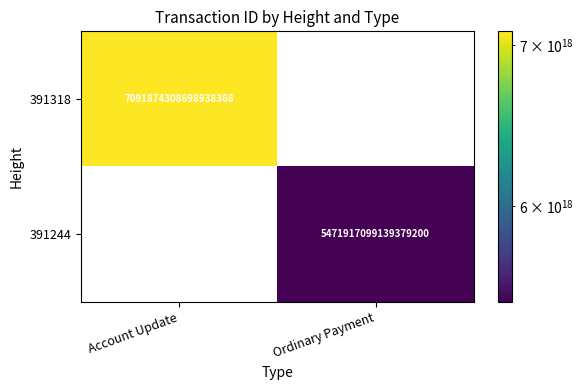

Is it true that 391318 equals 7091874308698938368 at Account Update?

True